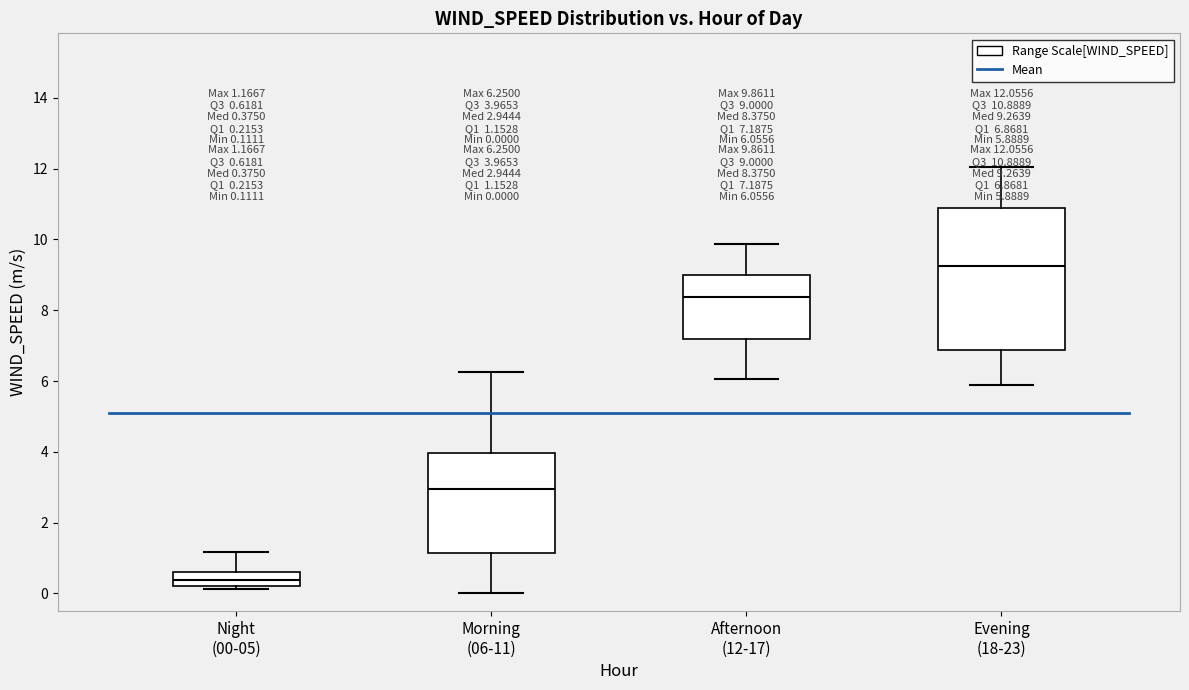

Which box has the highest median line?

Evening (18-23)